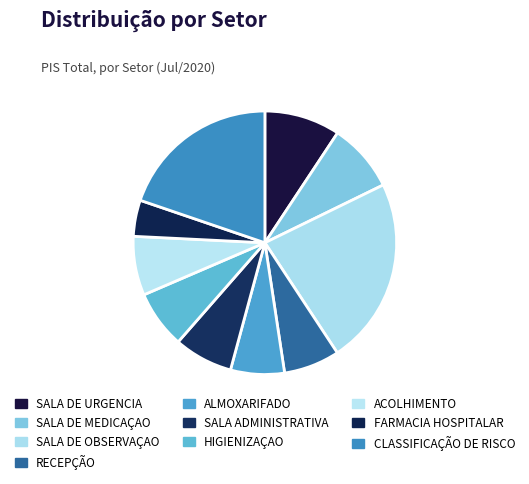

Which category has the biggest portion of the pie?

SALA DE OBSERVAÇAO